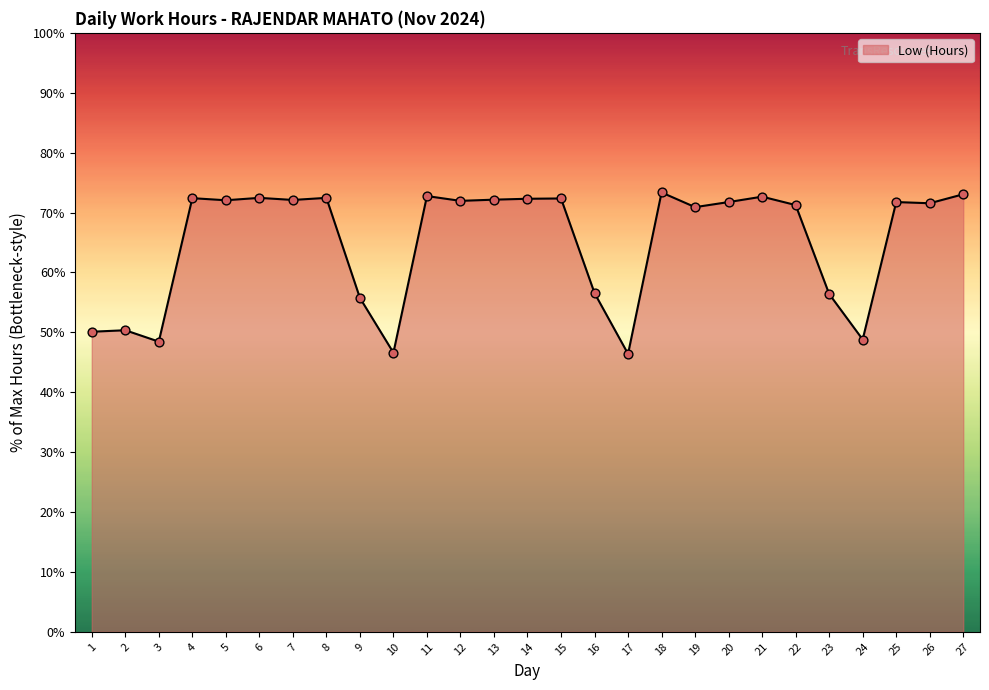

Between 19 and 23, which is larger?

19